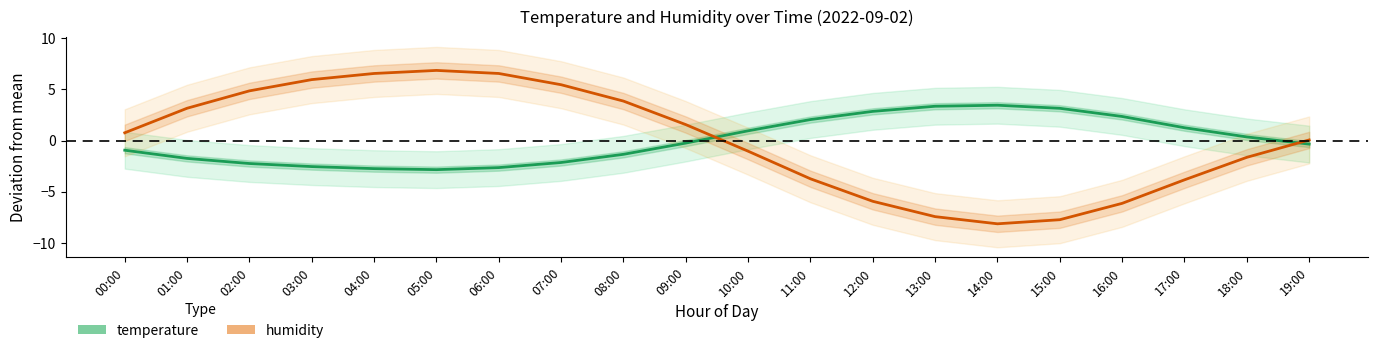

What position from the right is 11:00?

9